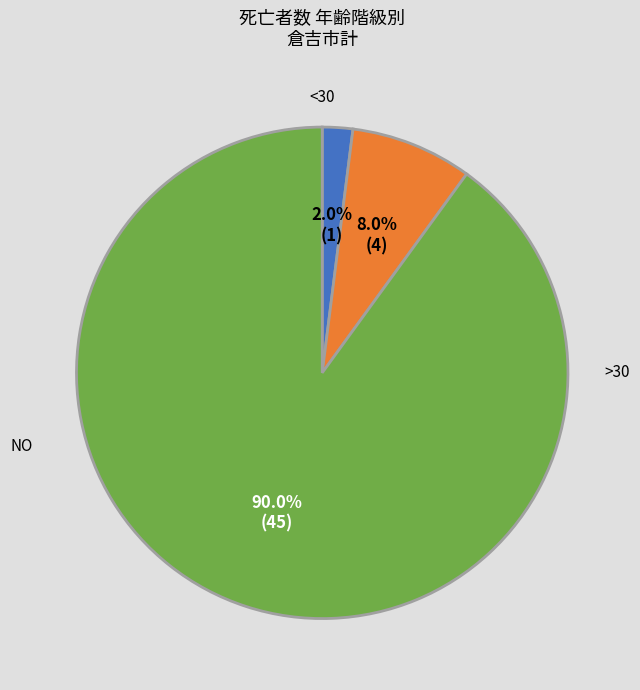

Is there any slice that represents more than half of the pie?

Yes